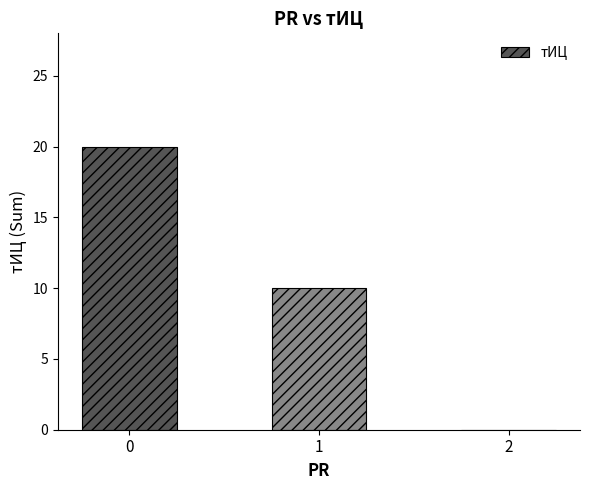

What is the difference between the values at 2 and 1?

10